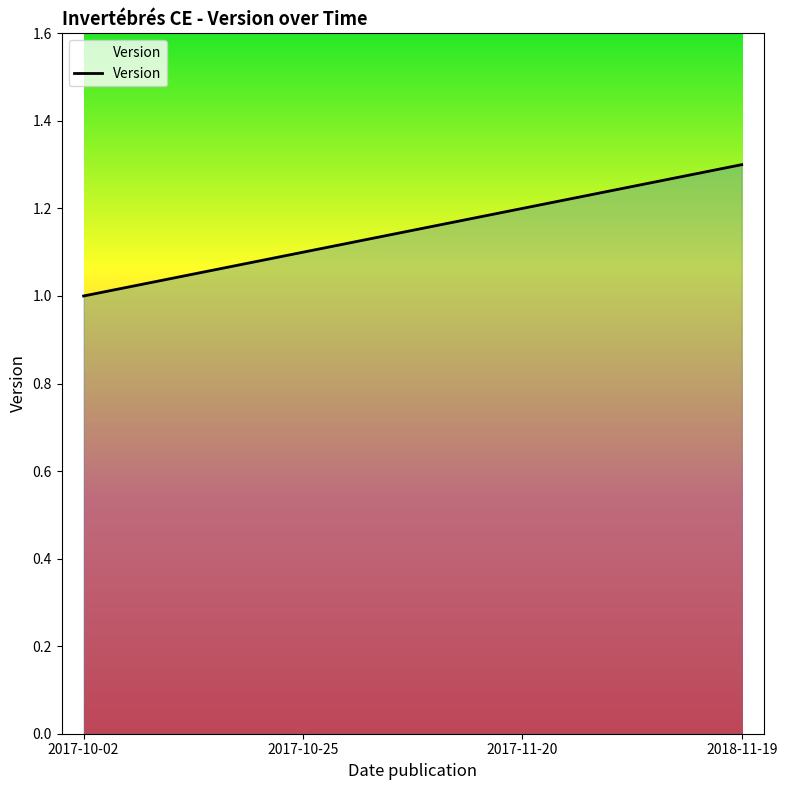

The value at 2018-11-19 is 0.4. True or false?

False